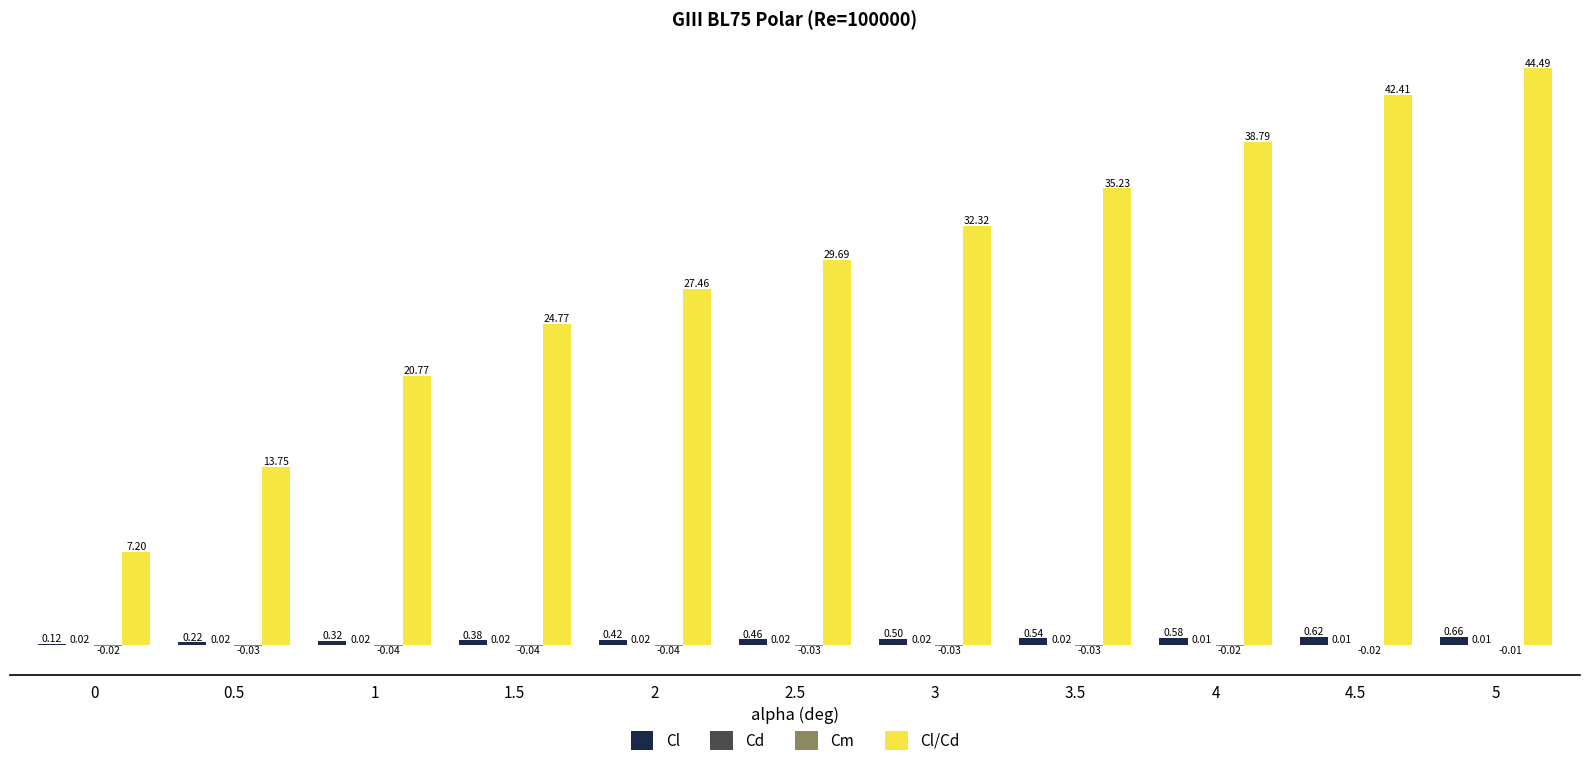

At which category is the sum across all series the highest?

5